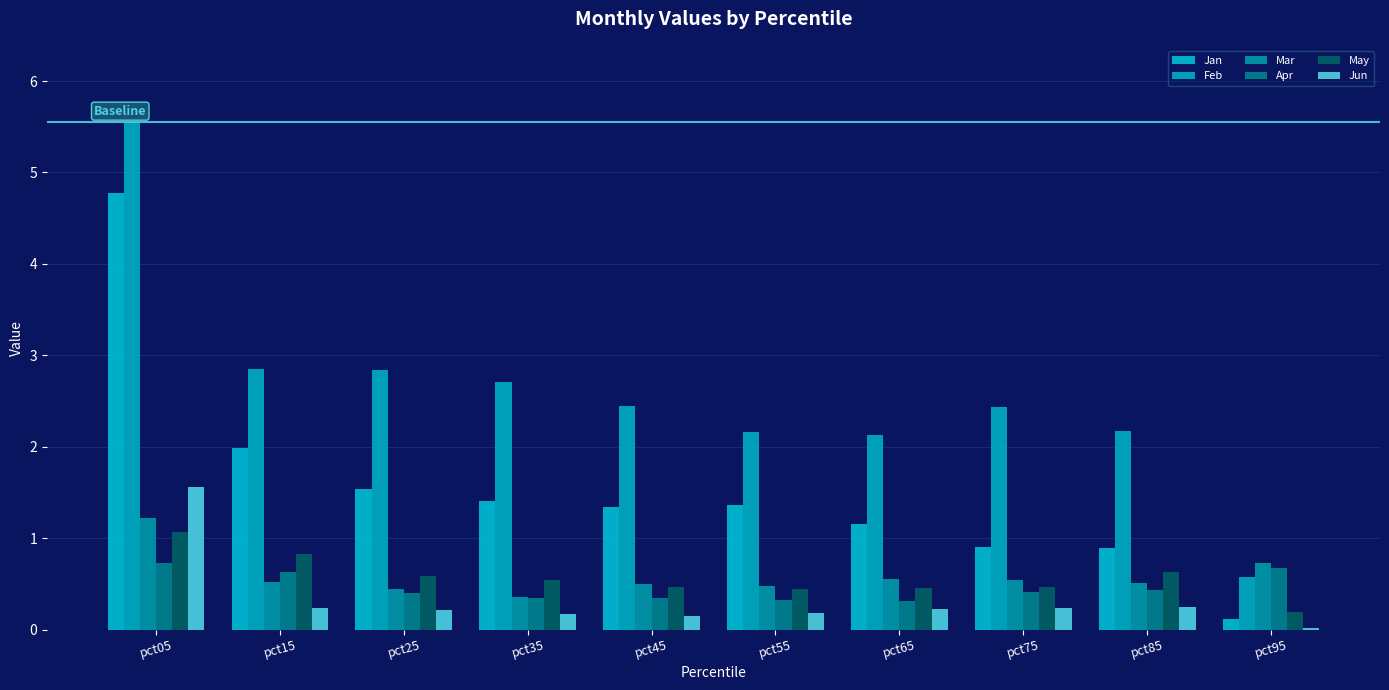

Which has a higher value, pct15 or pct55?

pct15